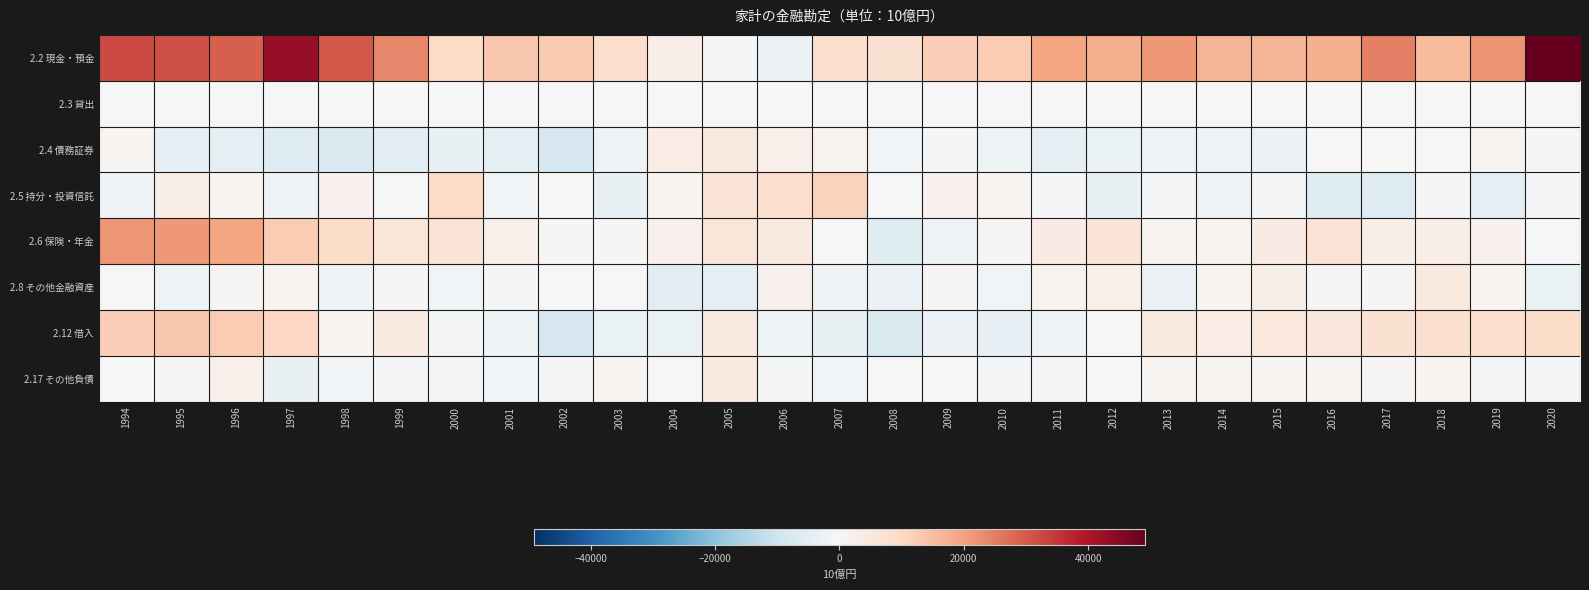

Which series changed the most between 2000 and 2020?

2.2 現金・預金